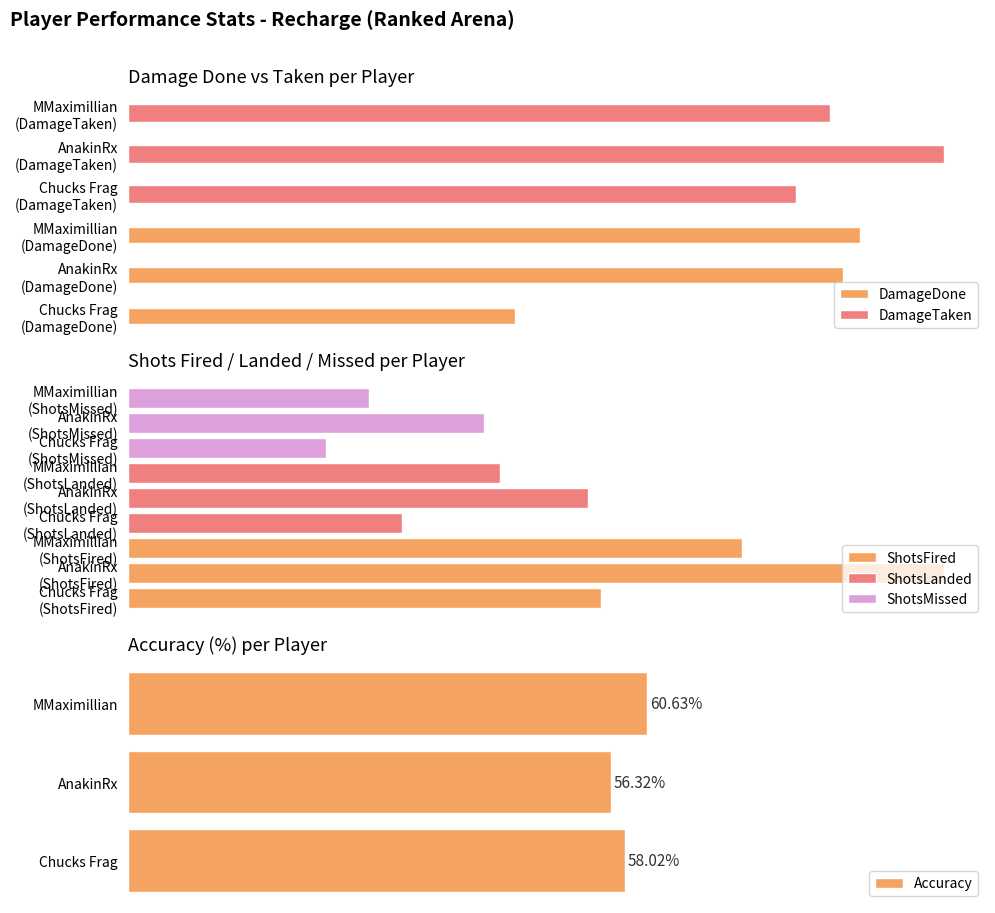

Reading left to right, extract all data points from this chart.

DamageDone: 1931.0	3568.0	3653.0
DamageTaken: 3333.0	4075.0	3504.0
ShotsFired: 243.0	419.0	315.0
ShotsLanded: 141.0	236.0	191.0
ShotsMissed: 102.0	183.0	124.0
Accuracy: 58.0	56.3	60.6